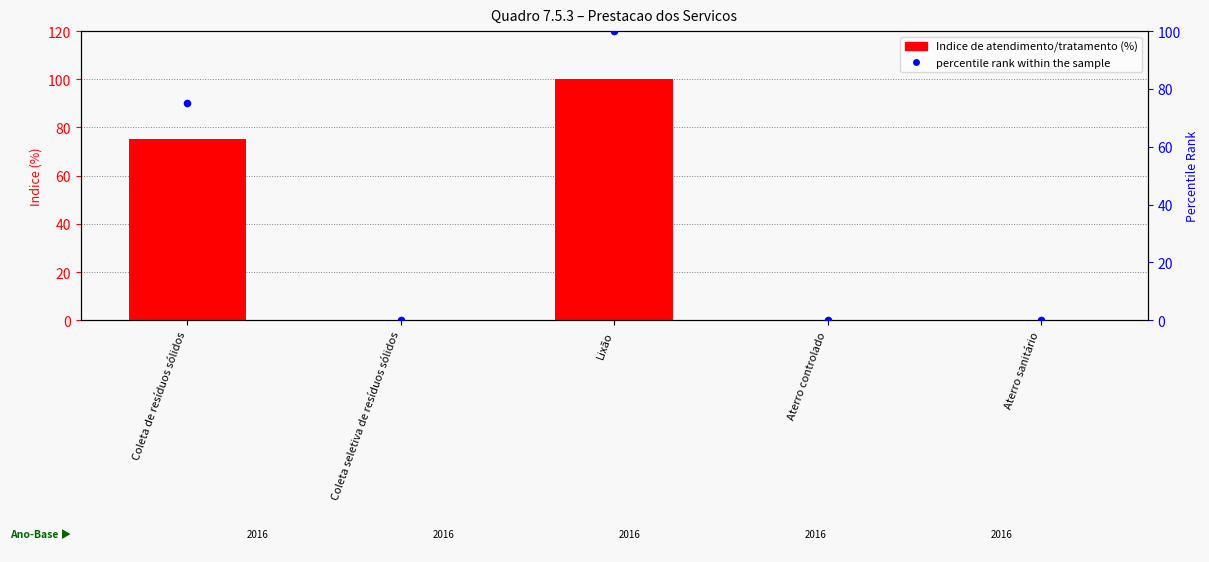

Is the value of percentile rank within the sample at Aterro sanitário greater than the value of Indice (%) at Lixão?

No